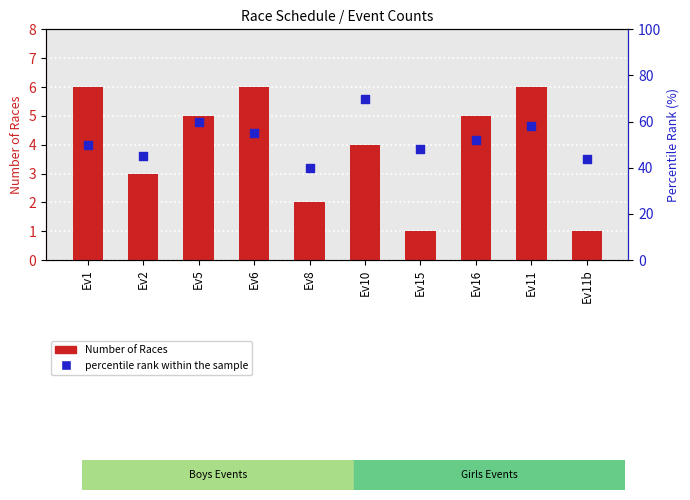

Which series has the largest total across all categories?

percentile rank within the sample